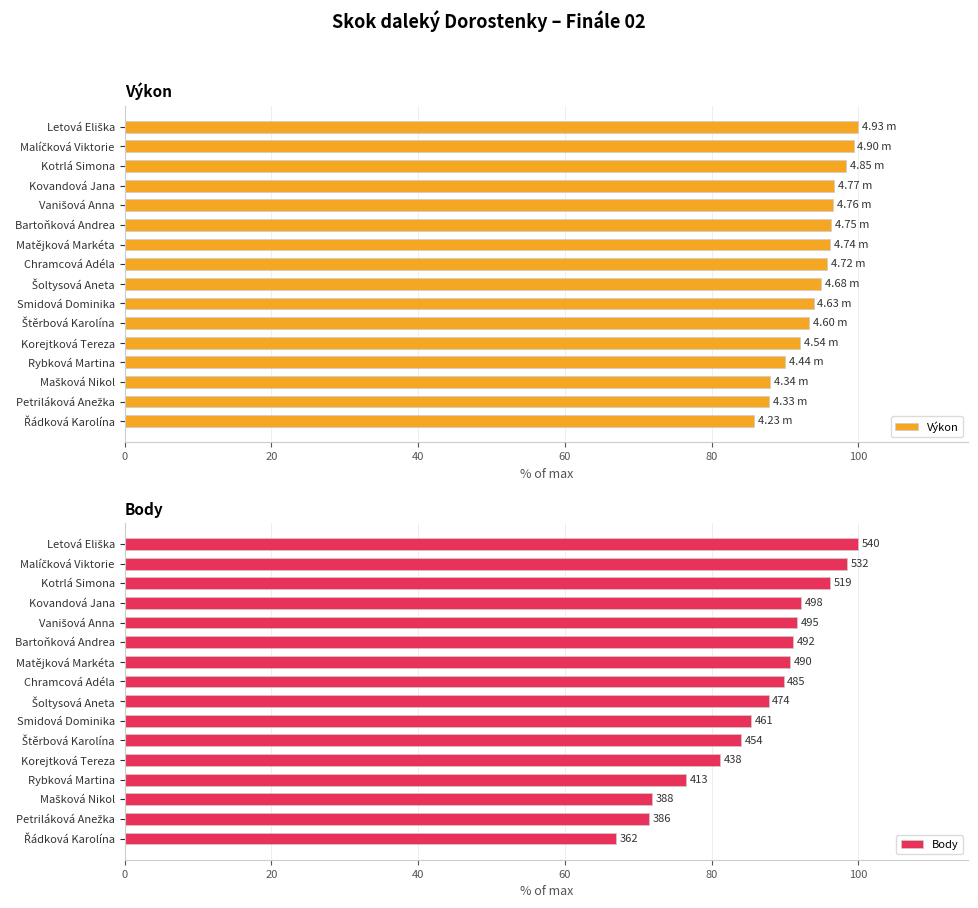

What is the average value of the Výkon series?

94.1